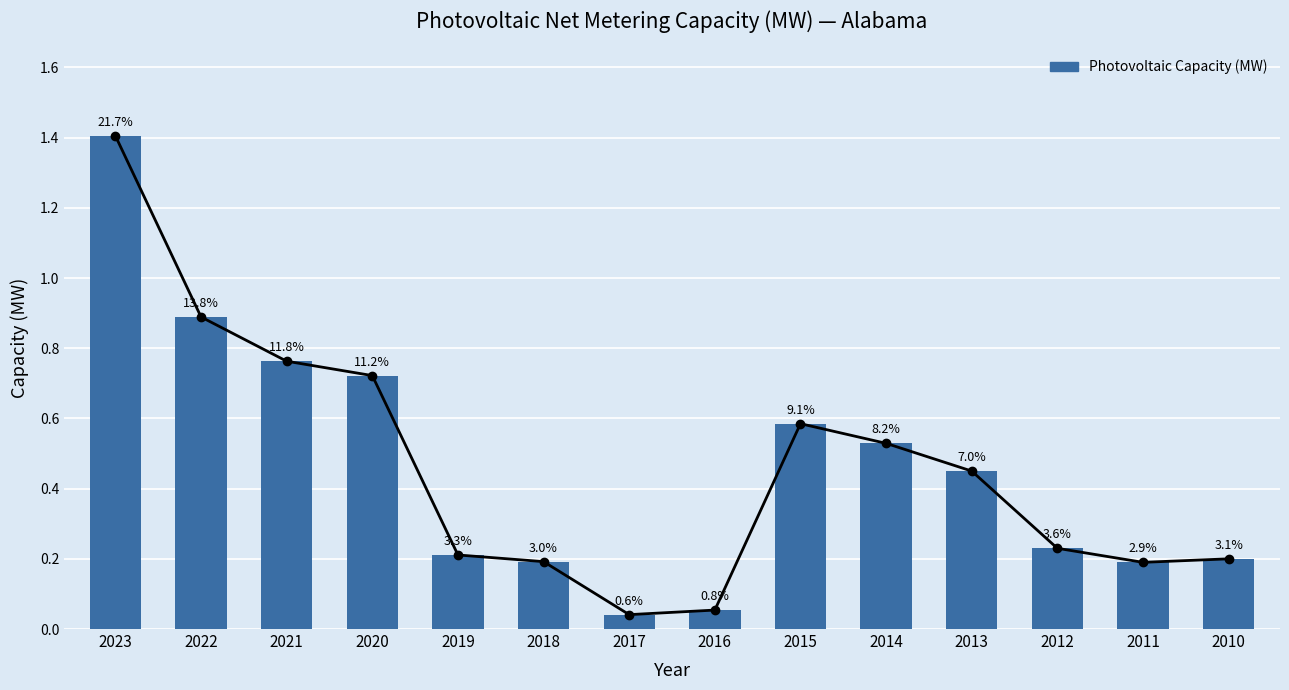

List the labels in order of value, largest first.

2023, 2022, 2021, 2020, 2015, 2014, 2013, 2012, 2019, 2010, 2018, 2011, 2016, 2017